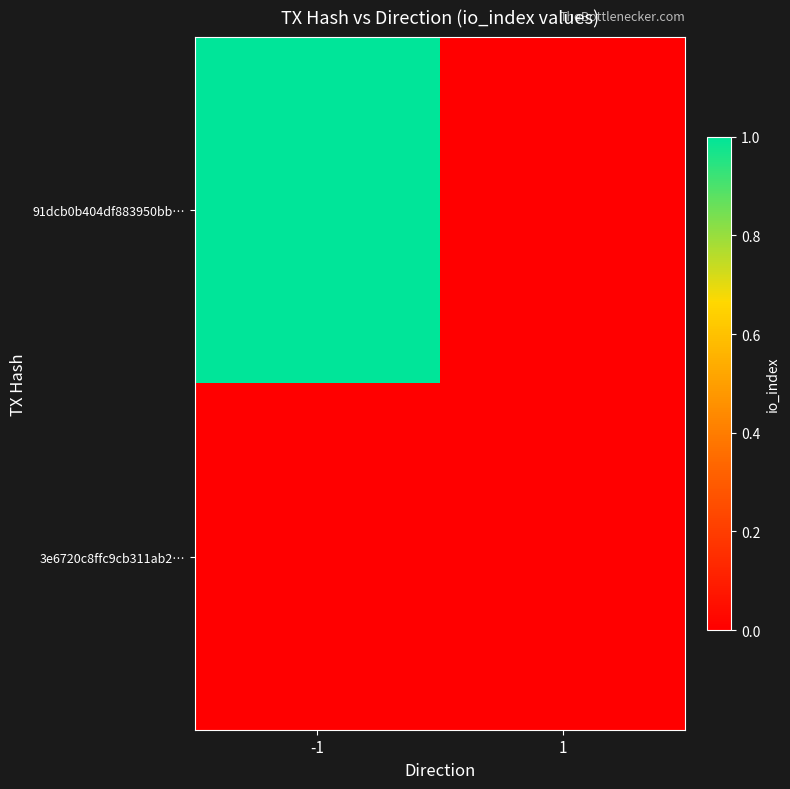

What is the difference between the highest and lowest values at -1?

1